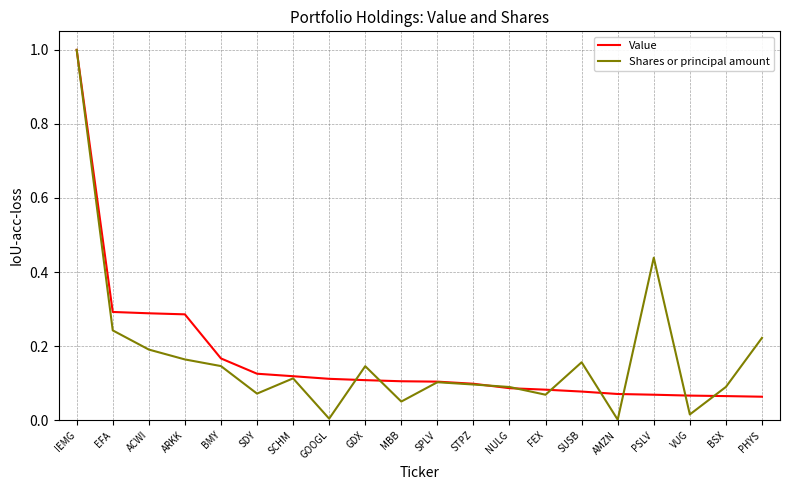

Is the value of Shares or principal amount at IEMG greater than the value of Value at STPZ?

Yes